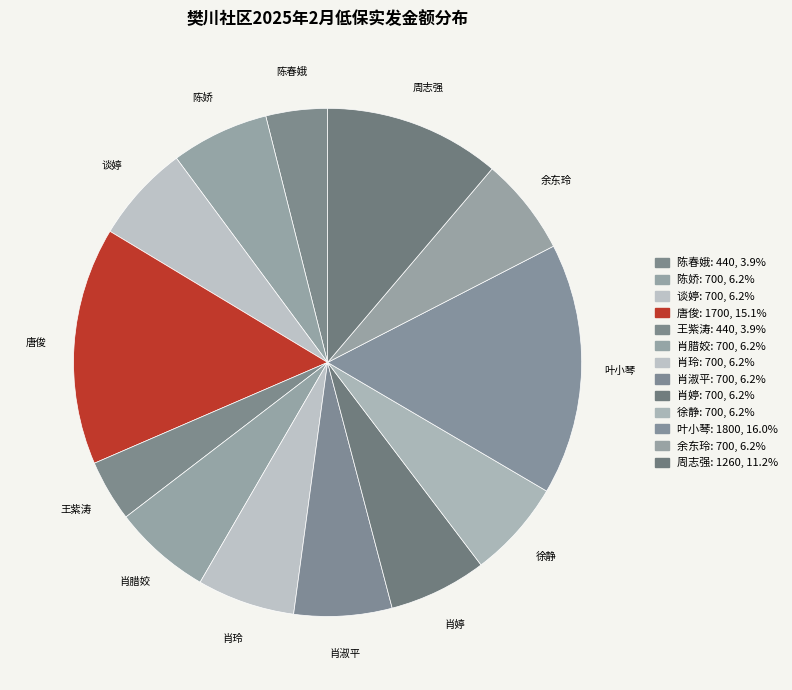

Is the sum of 余东玲 and 周志强 greater than half?

No